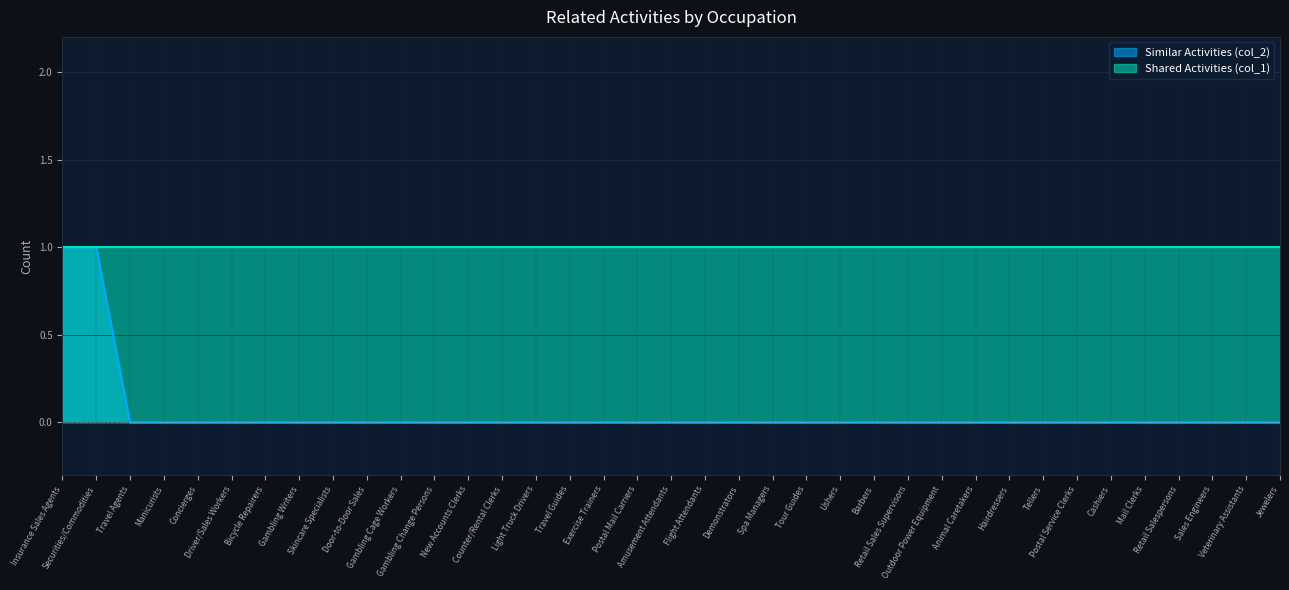

Reading left to right, what are all the values shown in this chart?

1	1	0	0	0	0	0	0	0	0	0	0	0	0	0	0	0	0	0	0	0	0	0	0	0	0	0	0	0	0	0	0	0	0	0	0	0